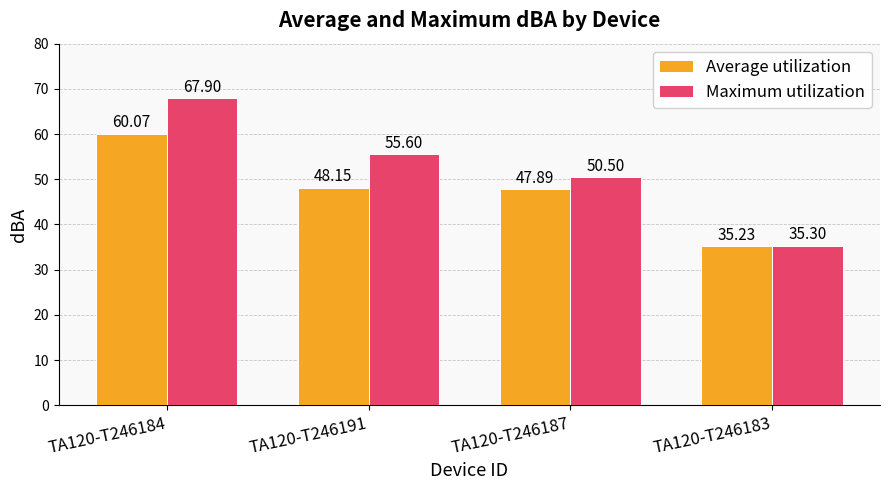

What is the difference between the second highest and minimum values in the Average utilization series?

12.9